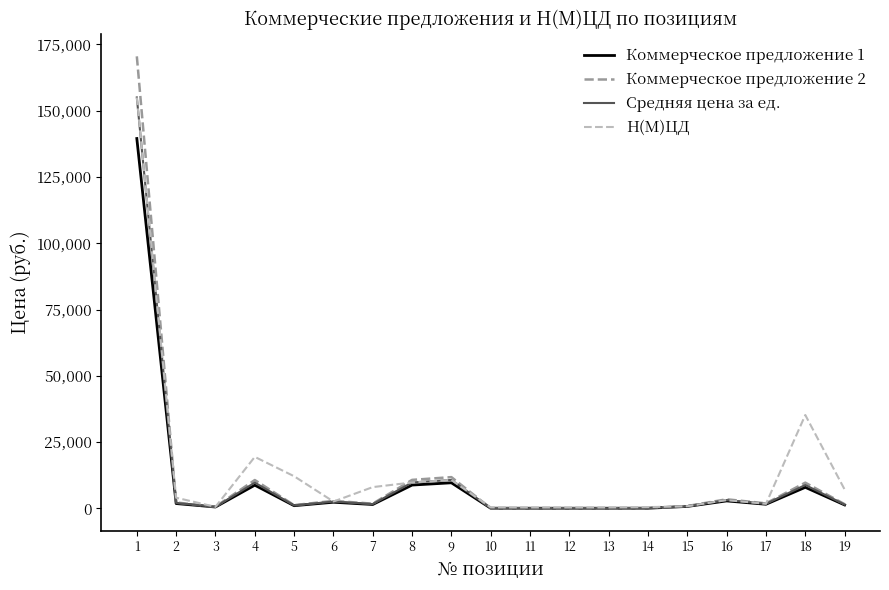

True or false: Н(М)ЦД has more than 0 interior local peaks.

True